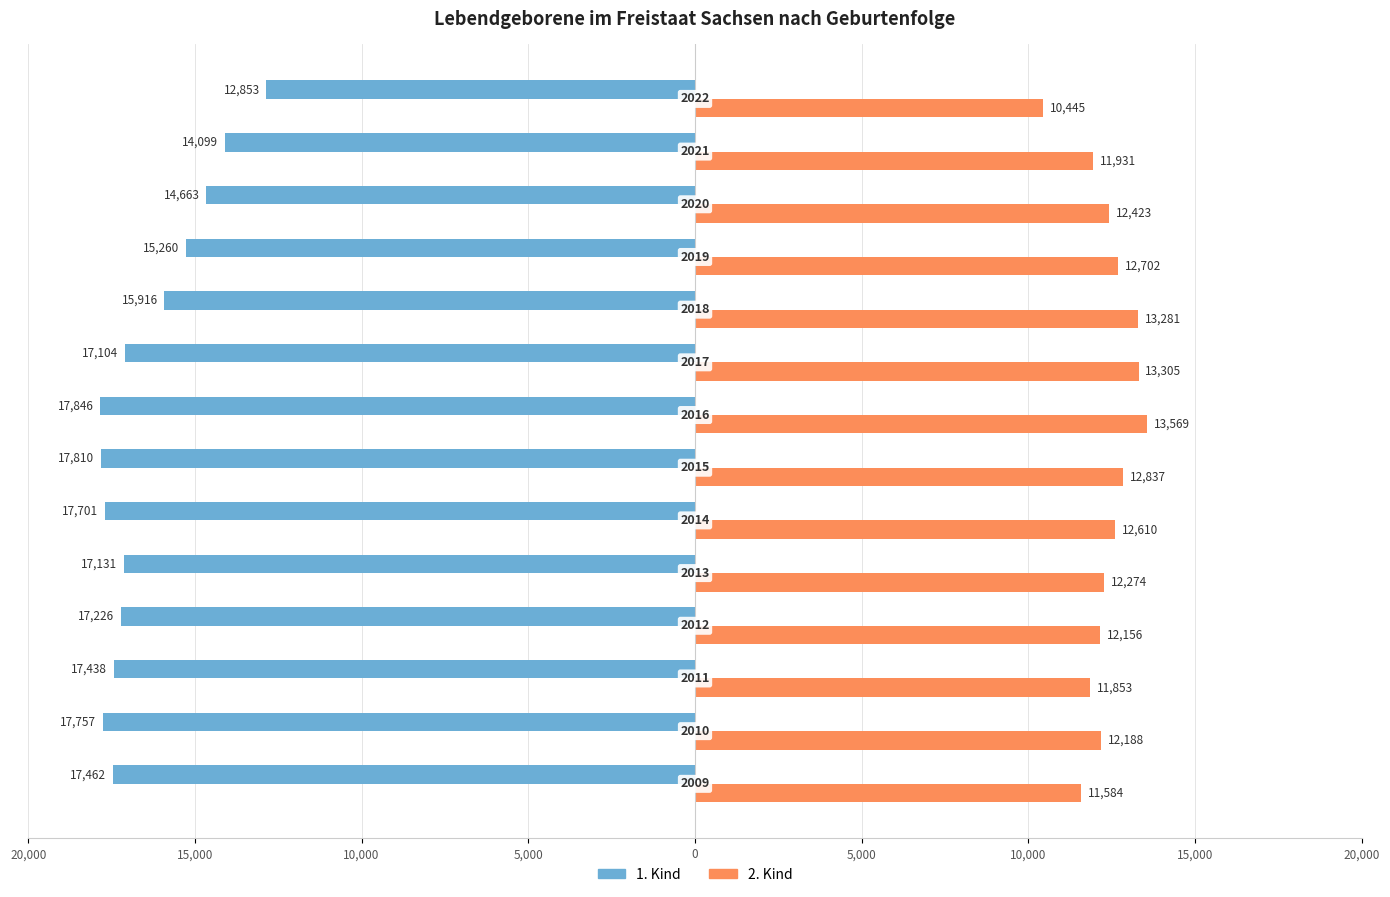

What are all the series names shown in the legend?

1. Kind, 2. Kind